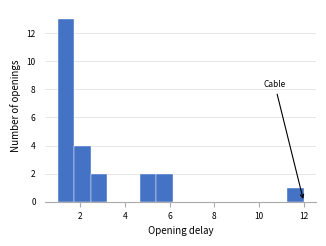

Read against the x-axis, roughly where is the centre of the tallest bar?

1.4